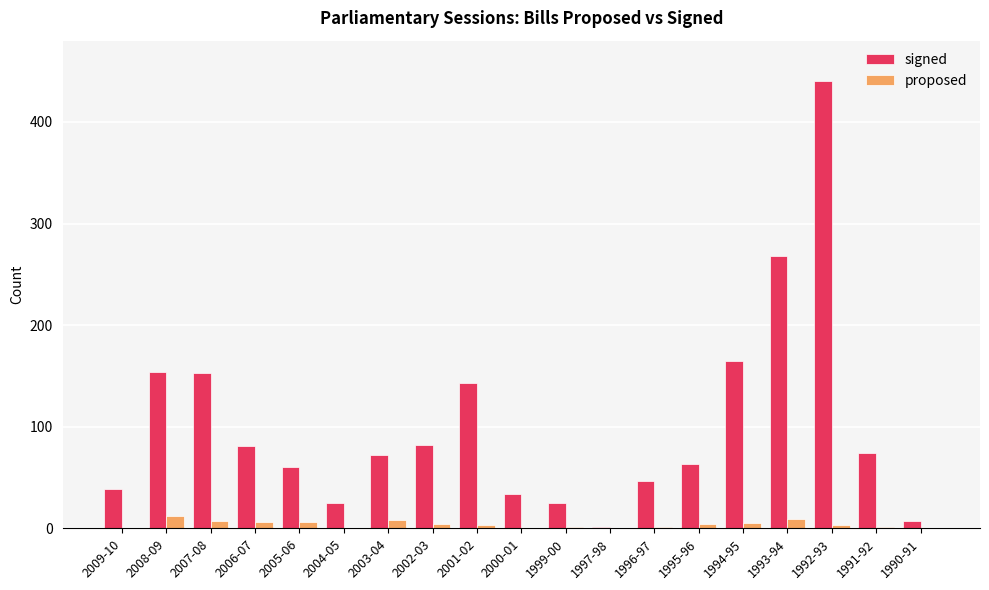

The proposed series shows 0 at 1990-91. True or false?

True